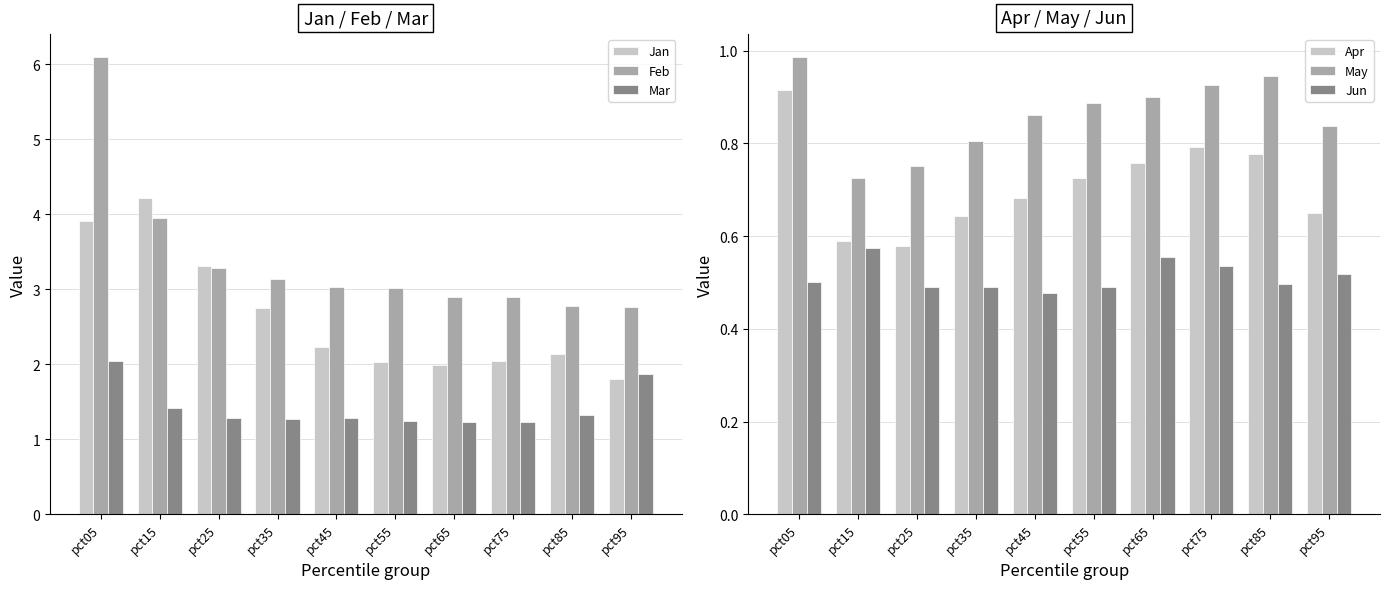

What are all the series names shown in the legend?

Jan, Feb, Mar, Apr, May, Jun